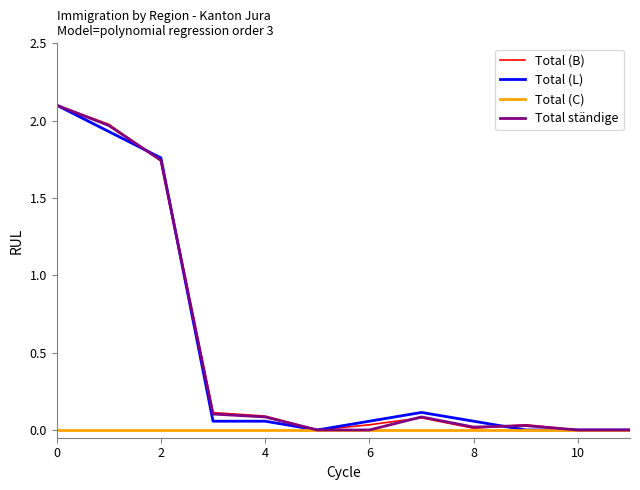

In Total ständige, how many points are lower than both neighbors (excluding endpoints)?

1